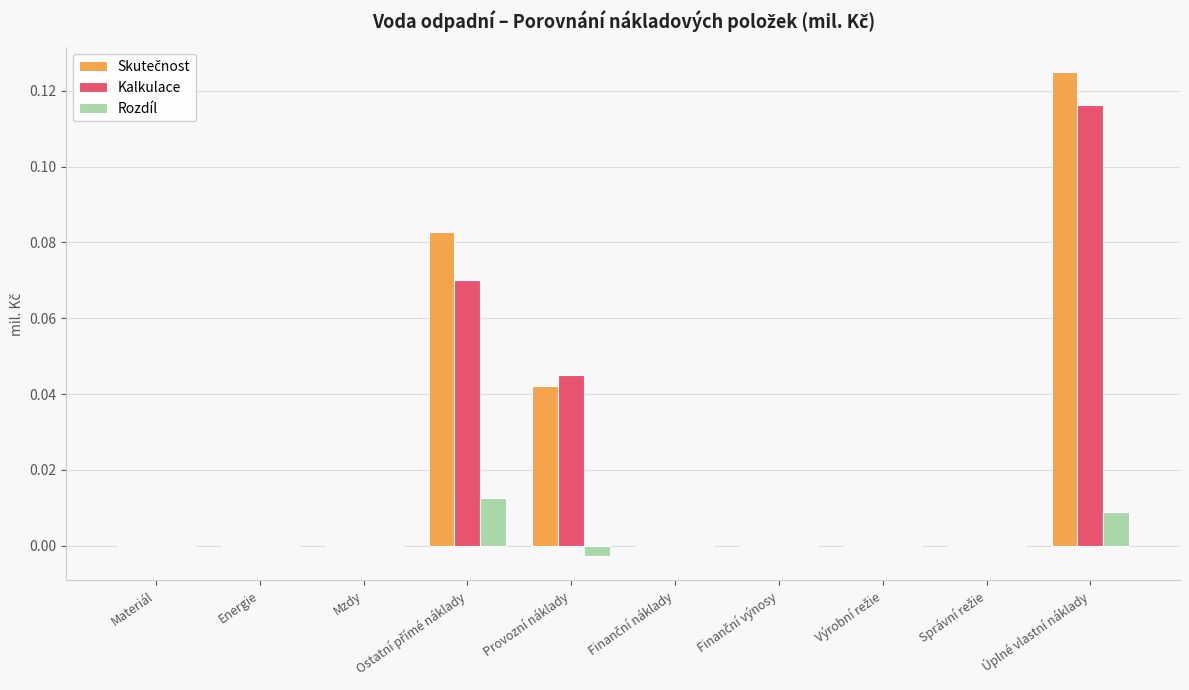

Which category has the highest value in the Kalkulace series?

Úplné vlastní náklady